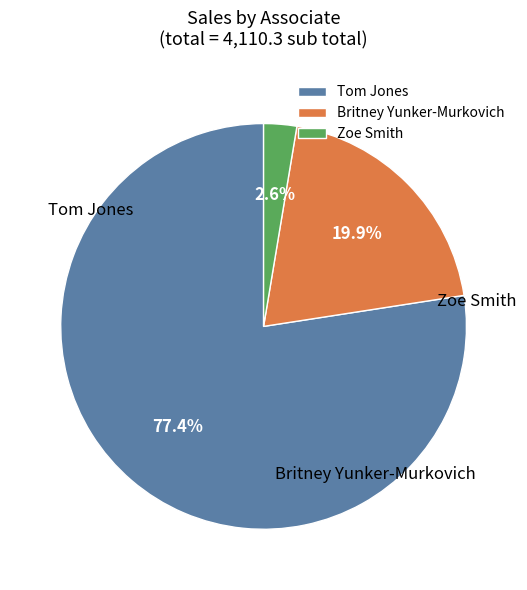

What percentage do Britney Yunker-Murkovich and Tom Jones together represent?

97.4%